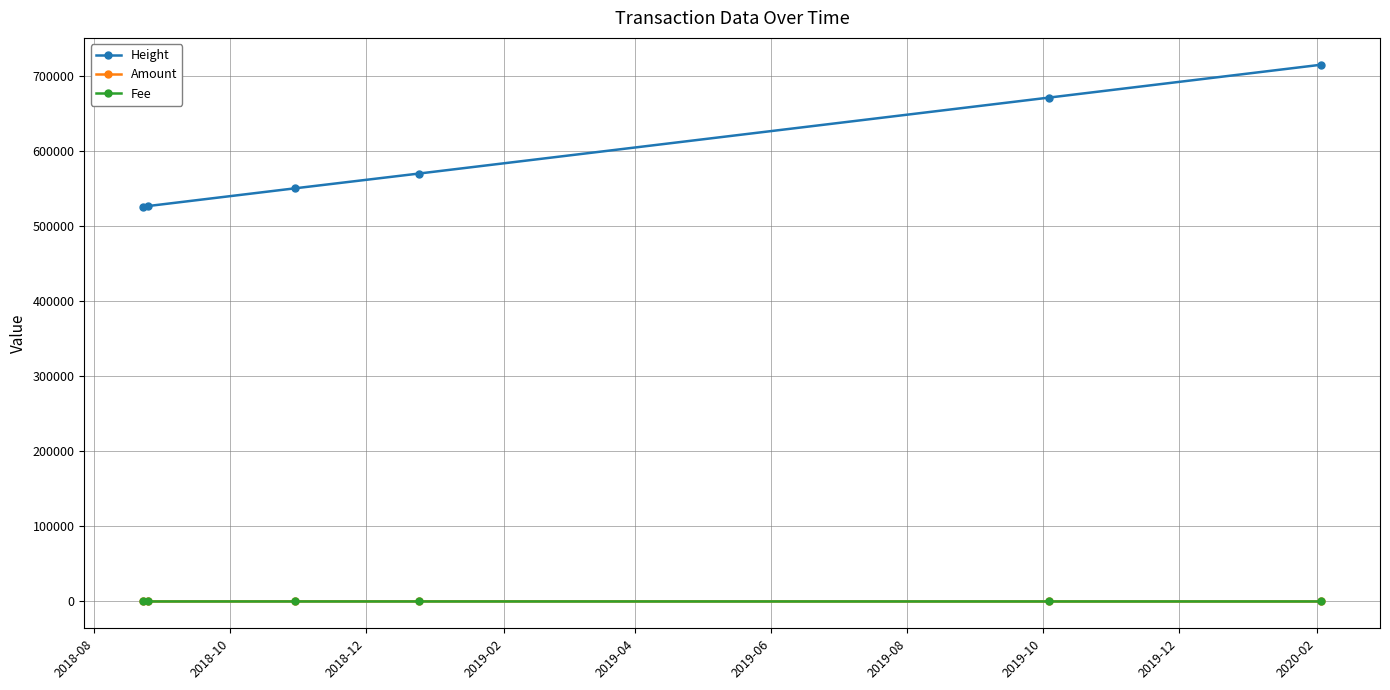

What is the maximum value shown in the chart?

715541.0